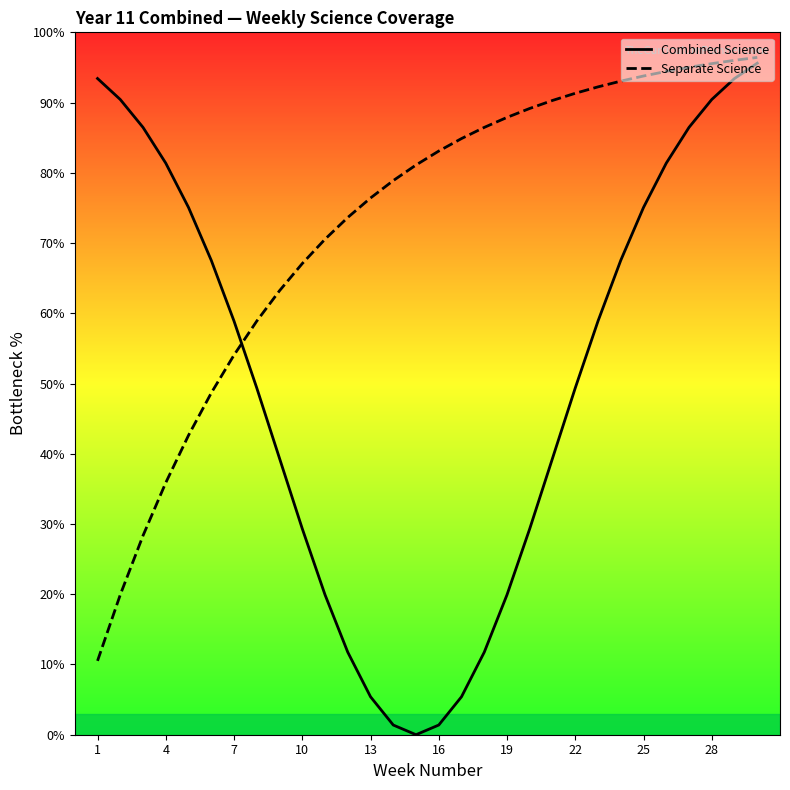

True or false: Combined Science and Separate Science cross at least once.

True